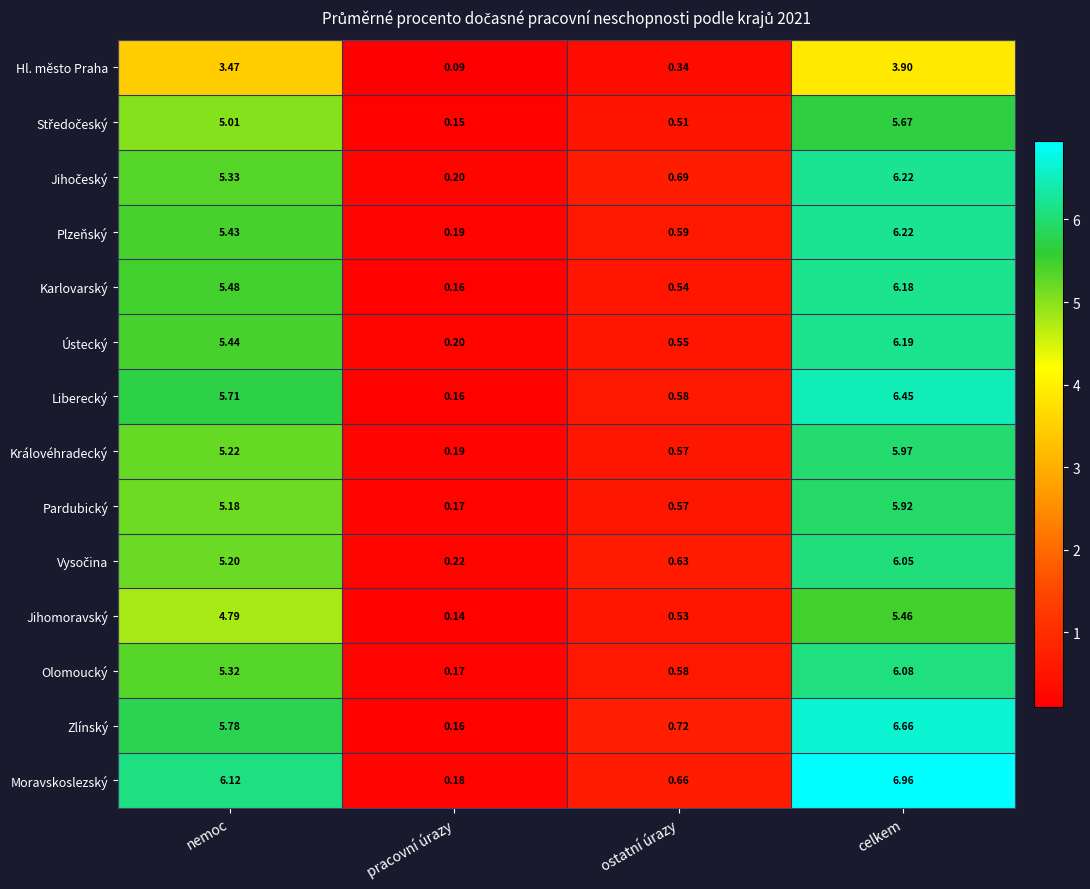

Which label corresponds to the smallest value in the chart?

pracovní úrazy